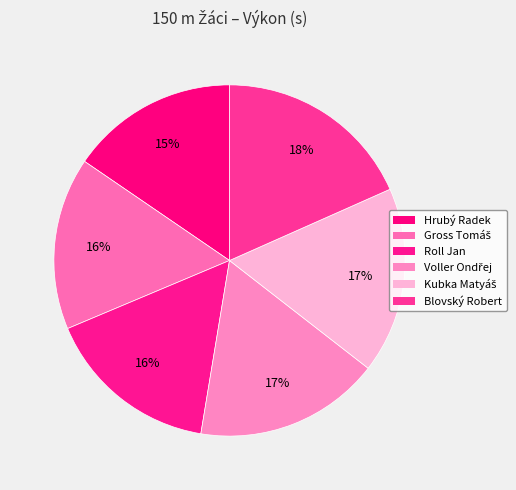

Rank the categories by value from lowest to highest.

Hrubý Radek, Gross Tomáš, Roll Jan, Voller Ondřej, Kubka Matyáš, Blovský Robert